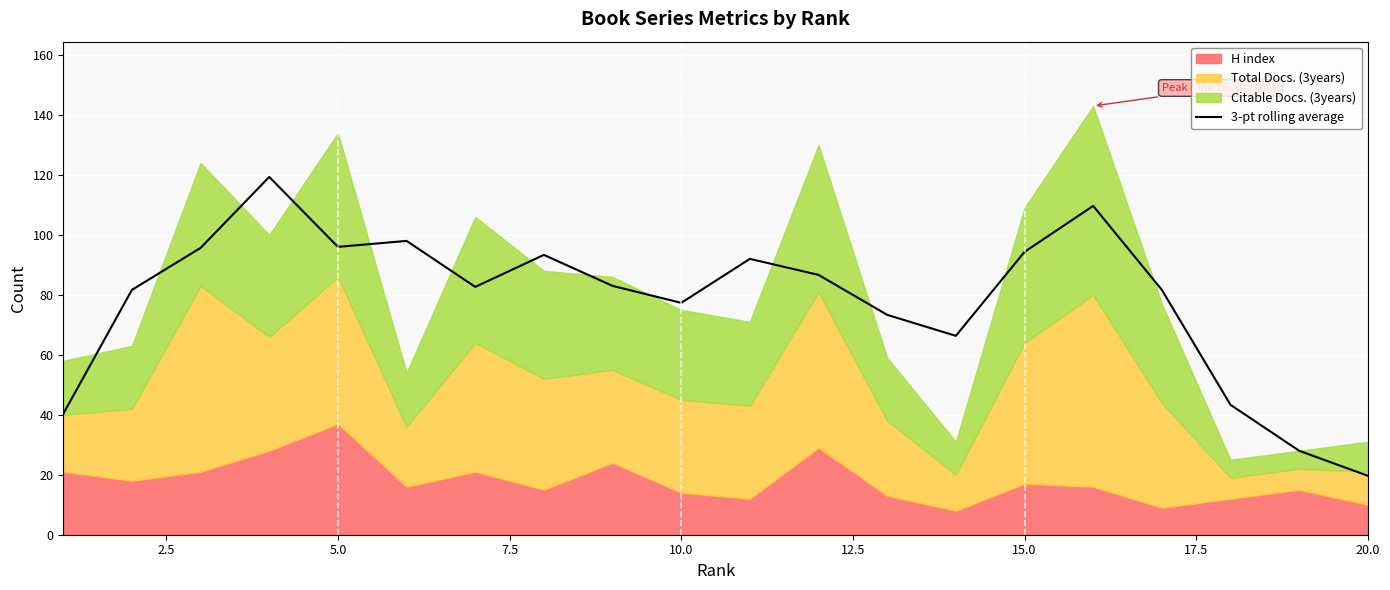

Count the number of categories in the chart.

20